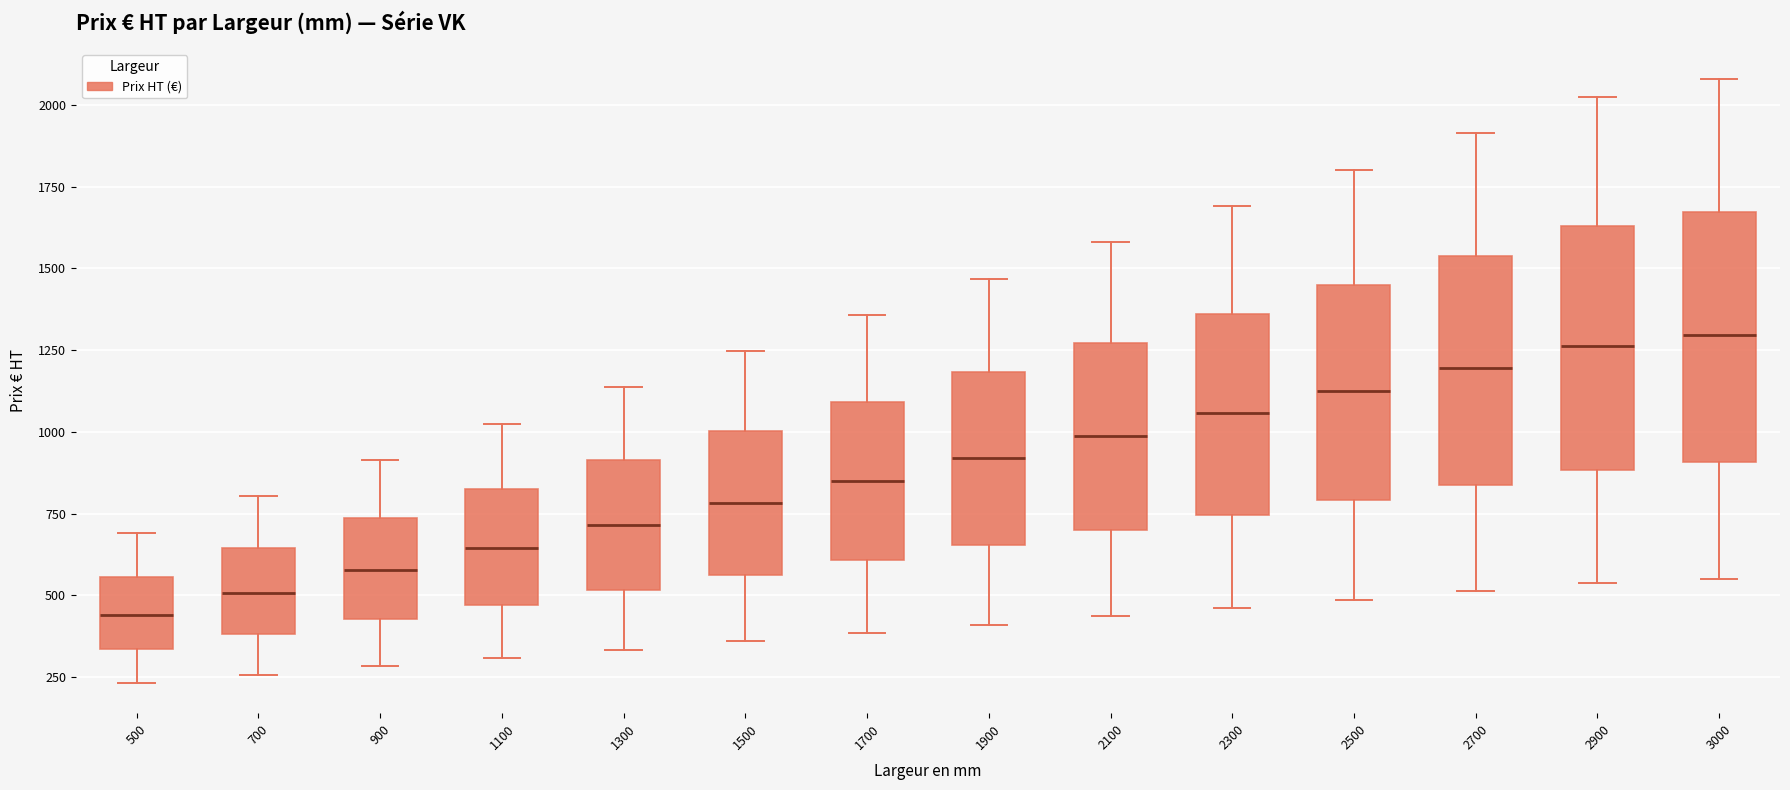

Reading left to right, read every box against the y-axis: the position of its median line, the range the box covers, and the ends of its whiskers. The values are not printed on the chart, so give them approximately, as read against the axis.

500: median 450, box 350 to 550, whiskers 250 to 700
700: median 500, box 400 to 650, whiskers 250 to 800
900: median 600, box 450 to 750, whiskers 300 to 900
1100: median 650, box 450 to 800, whiskers 300 to 1000
1300: median 700, box 500 to 900, whiskers 350 to 1150
1500: median 800, box 550 to 1000, whiskers 350 to 1250
1700: median 850, box 600 to 1100, whiskers 400 to 1350
1900: median 900, box 650 to 1200, whiskers 400 to 1450
2100: median 1000, box 700 to 1250, whiskers 450 to 1600
2300: median 1050, box 750 to 1350, whiskers 450 to 1700
2500: median 1150, box 800 to 1450, whiskers 500 to 1800
2700: median 1200, box 850 to 1550, whiskers 500 to 1900
2900: median 1250, box 900 to 1650, whiskers 550 to 2000
3000: median 1300, box 900 to 1650, whiskers 550 to 2100